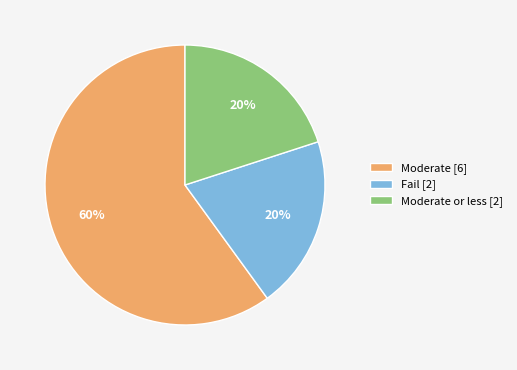

Count the number of slices in the pie.

3